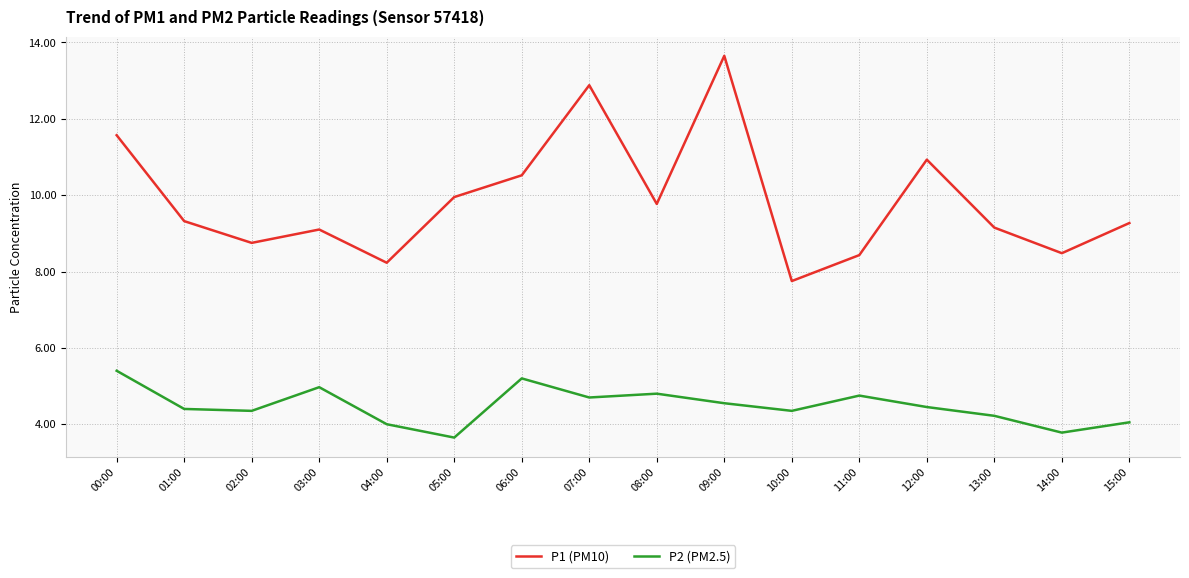

True or false: P2 (PM2.5) has more than 2 points higher than both neighbors.

True